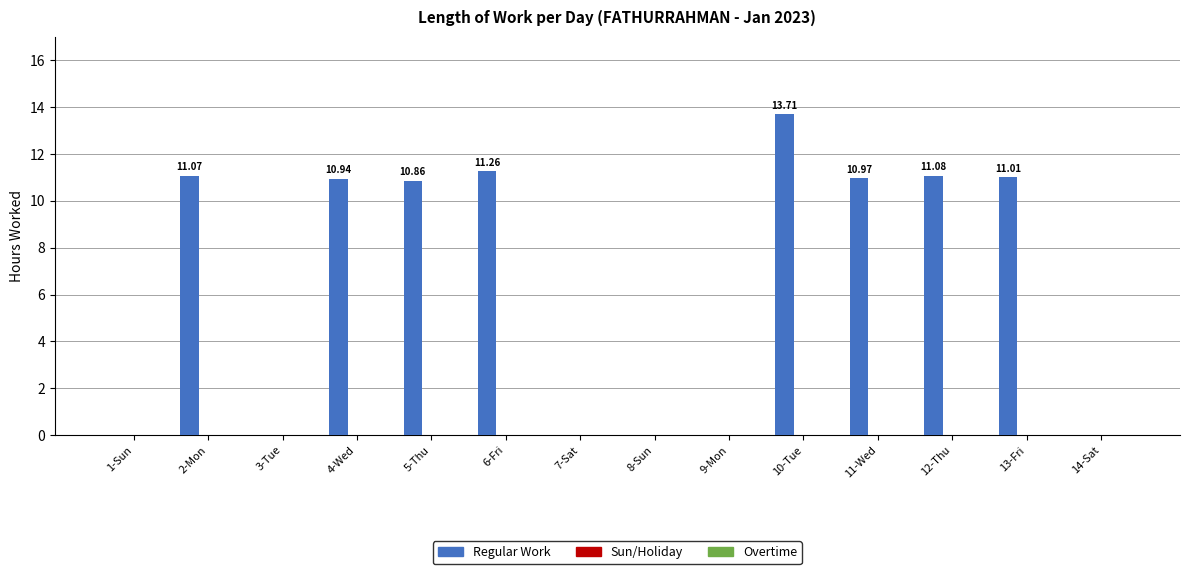

Which has a higher value, 6-Fri or 11-Wed?

6-Fri